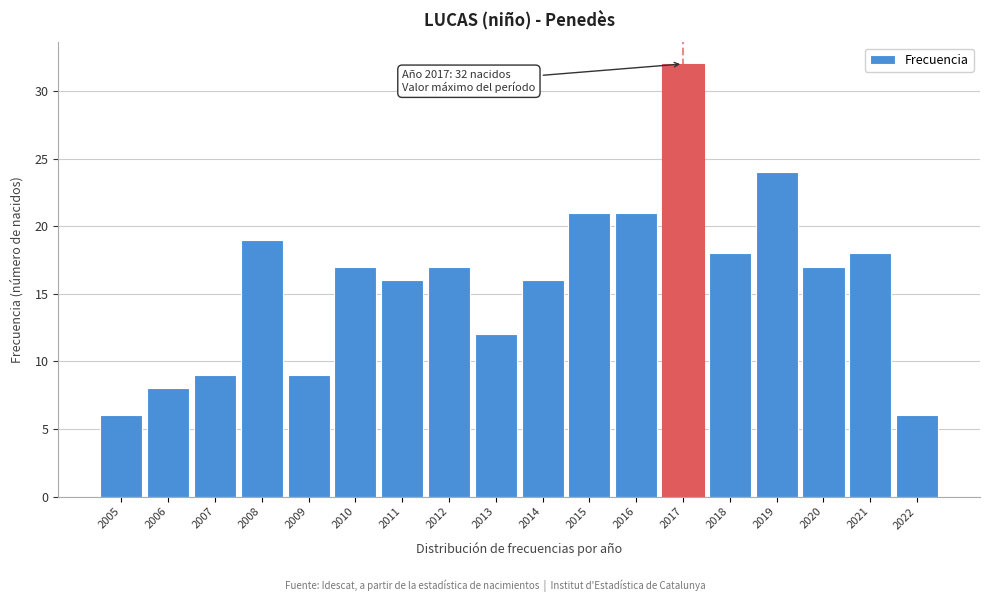

Reading left to right, transcribe all the data shown in this chart.

2005=6	2006=8	2007=9	2008=19	2009=9	2010=17	2011=16	2012=17	2013=12	2014=16	2015=21	2016=21	2017=32	2018=18	2019=24	2020=17	2021=18	2022=6